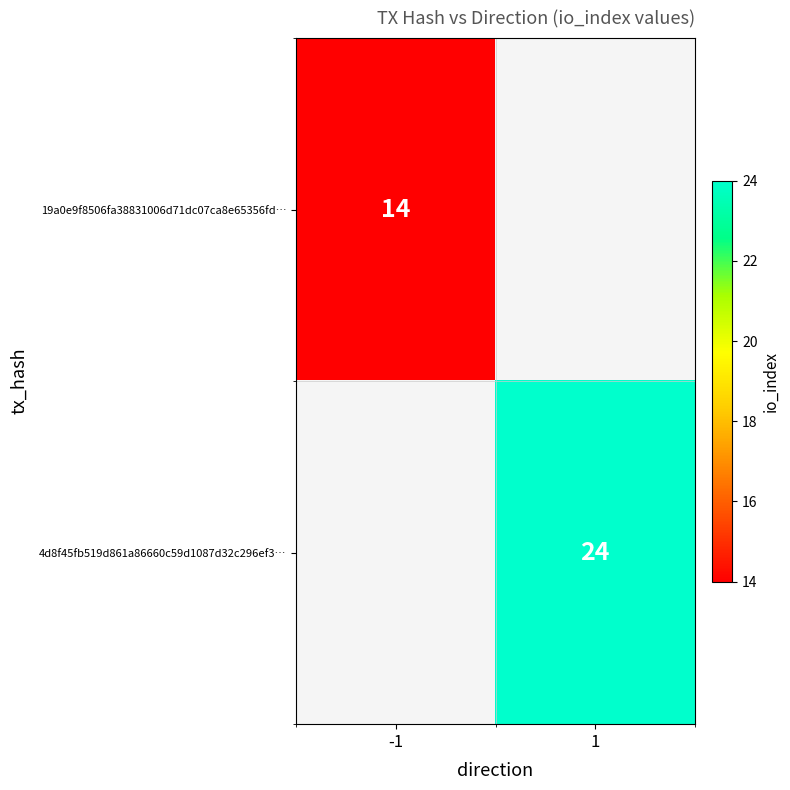

The 4d8f45fb519d861a86660c59d1087d32c296ef3… series shows 42 at 1. True or false?

False